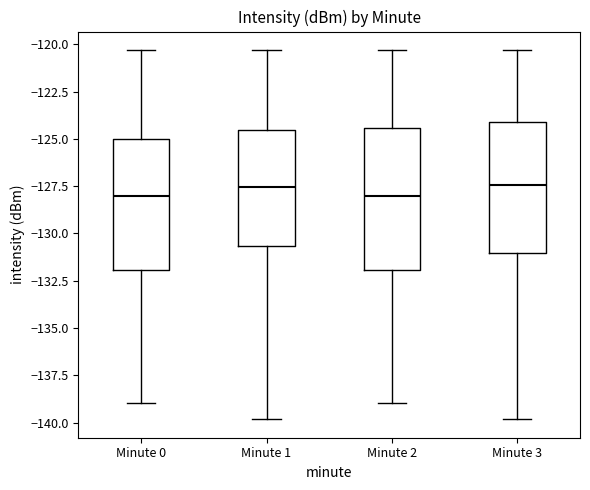

Where does the upper whisker of the box for Minute 3 end on the y-axis? The values are not printed on the chart, so give them approximately, as read against the axis.

-120.5